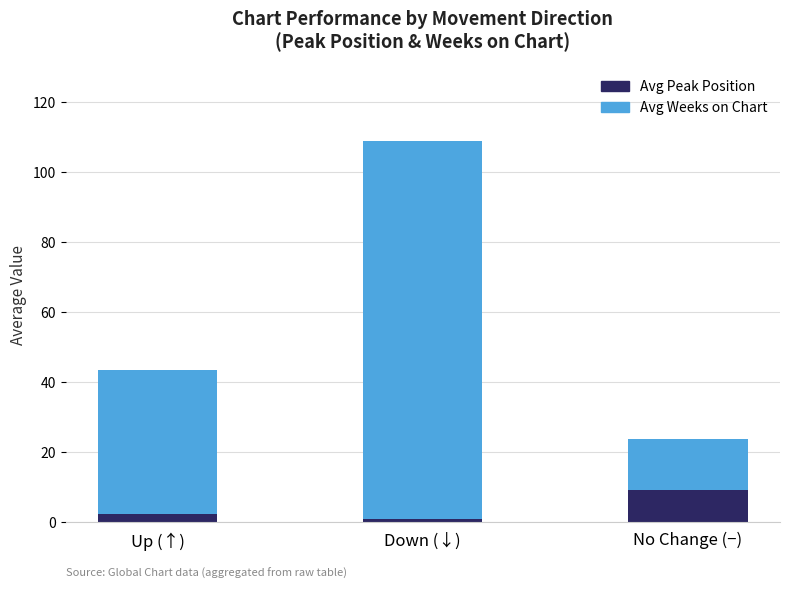

What is the difference between the maximum and minimum values in the Avg Peak Position series?

8.2